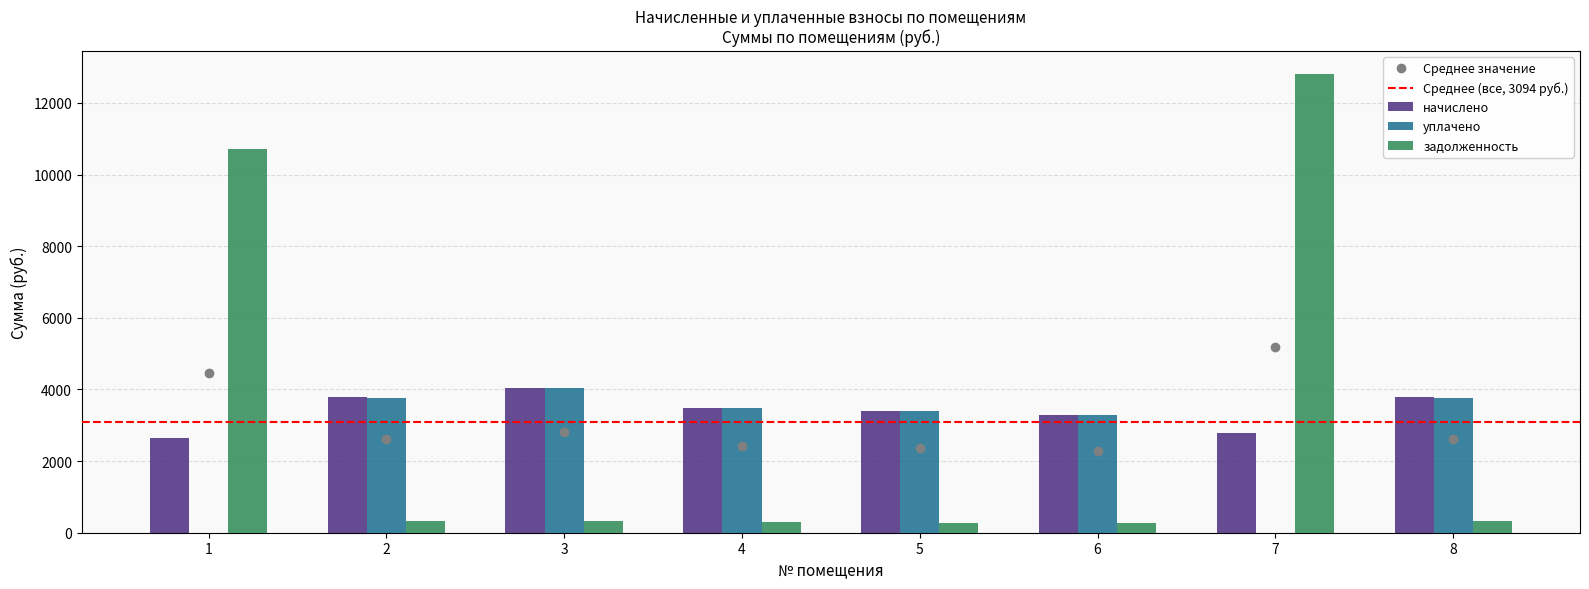

What is the sum of all задолженность values?

25338.8